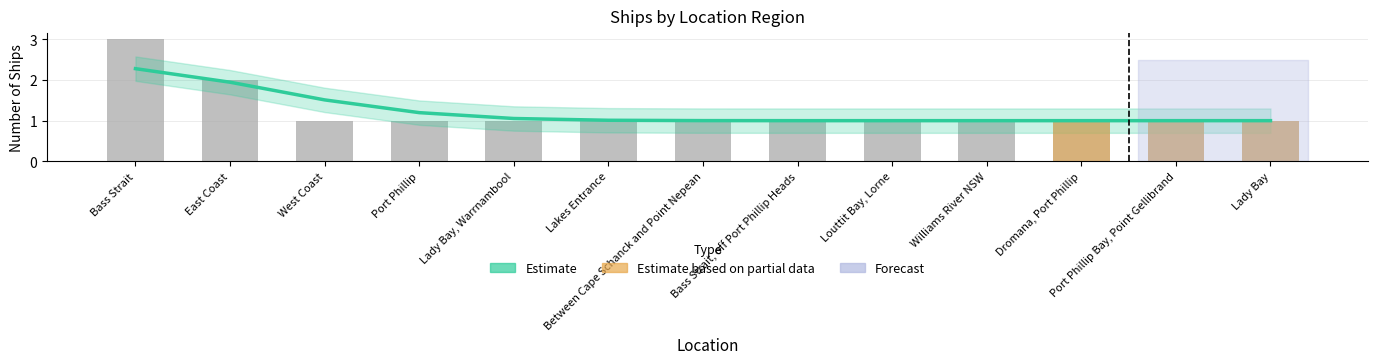

Count the values in the range 1 to 2.

12